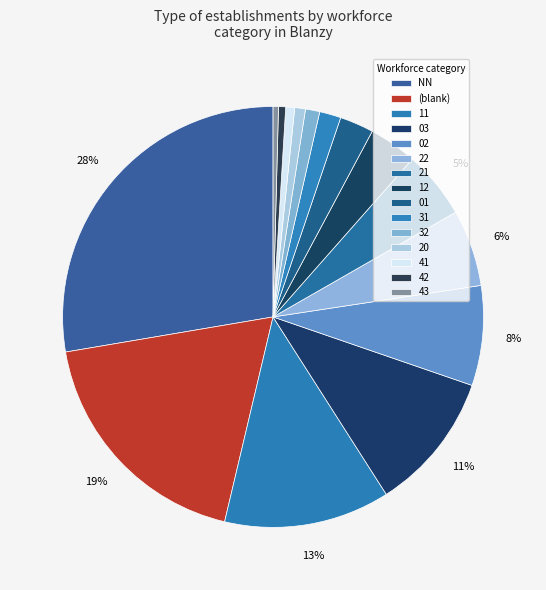

How many segments does this pie chart have?

15